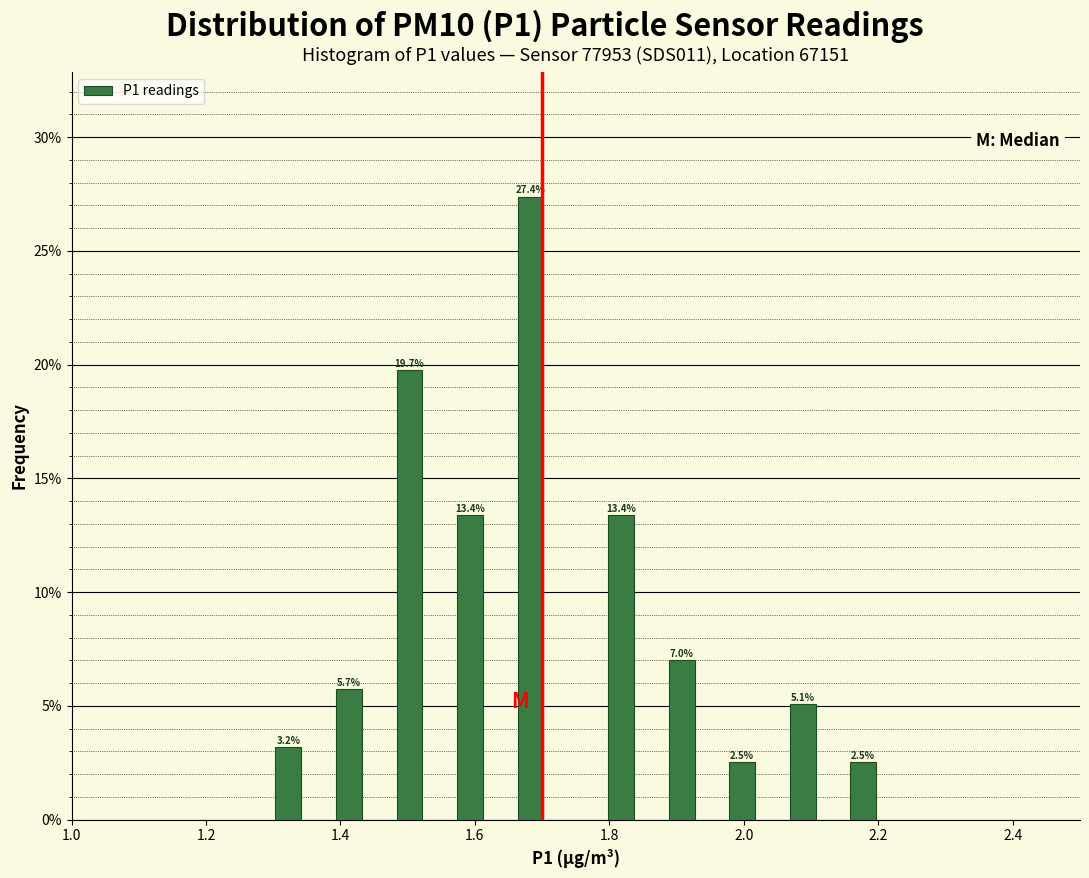

Around what value on the x-axis is the tallest bar? Give the approximate position of its centre, as read against the axis.

1.68